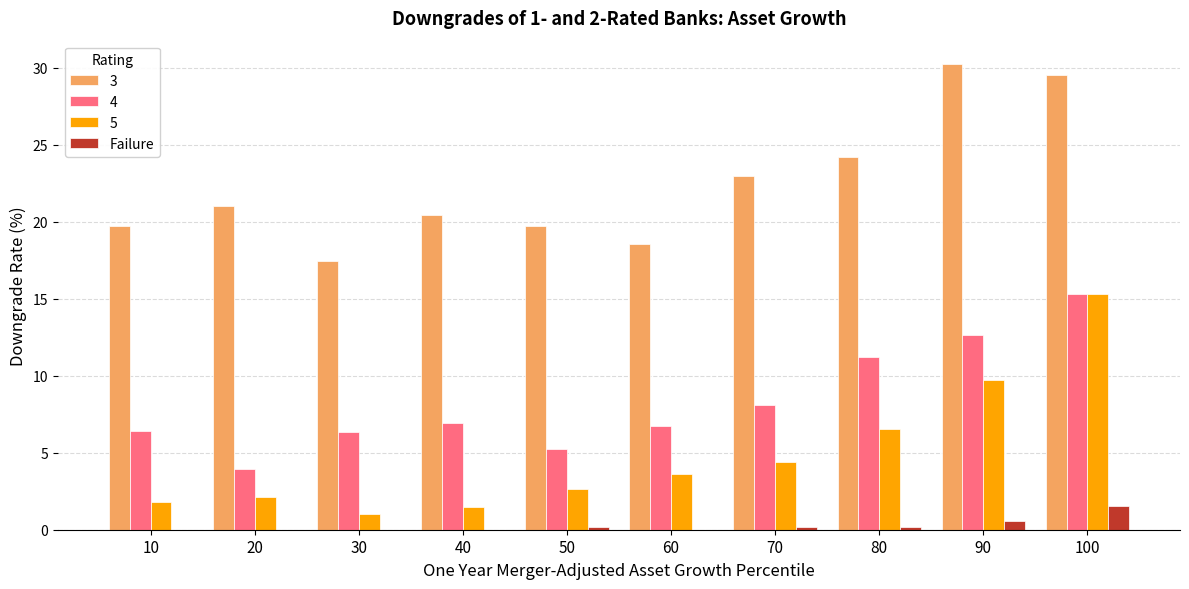

What is the sum of all Failure values?

2.5